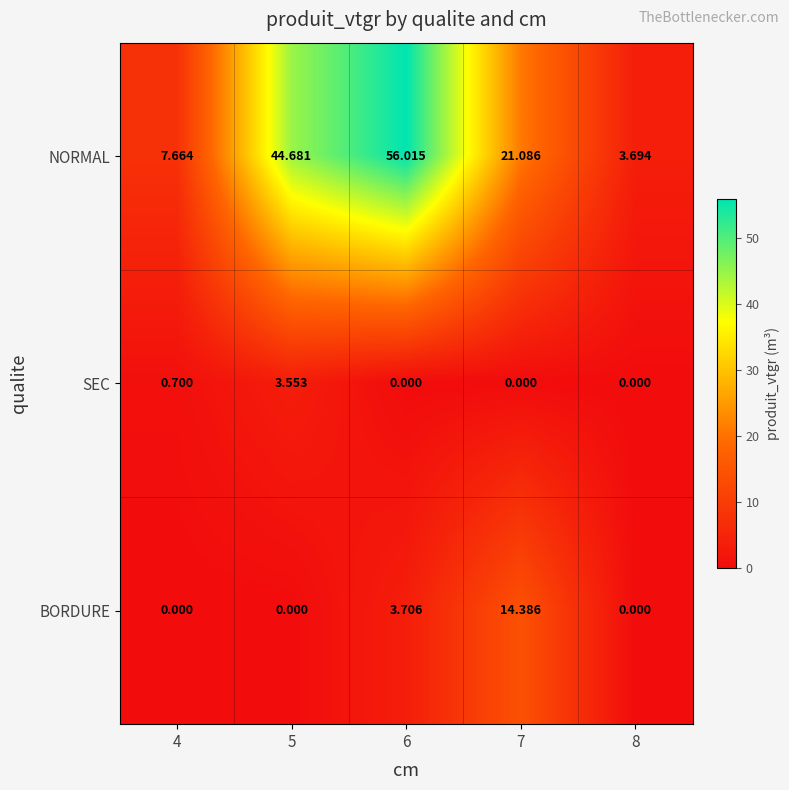

Is the value of SEC at 4 greater than the value of BORDURE at 6?

No